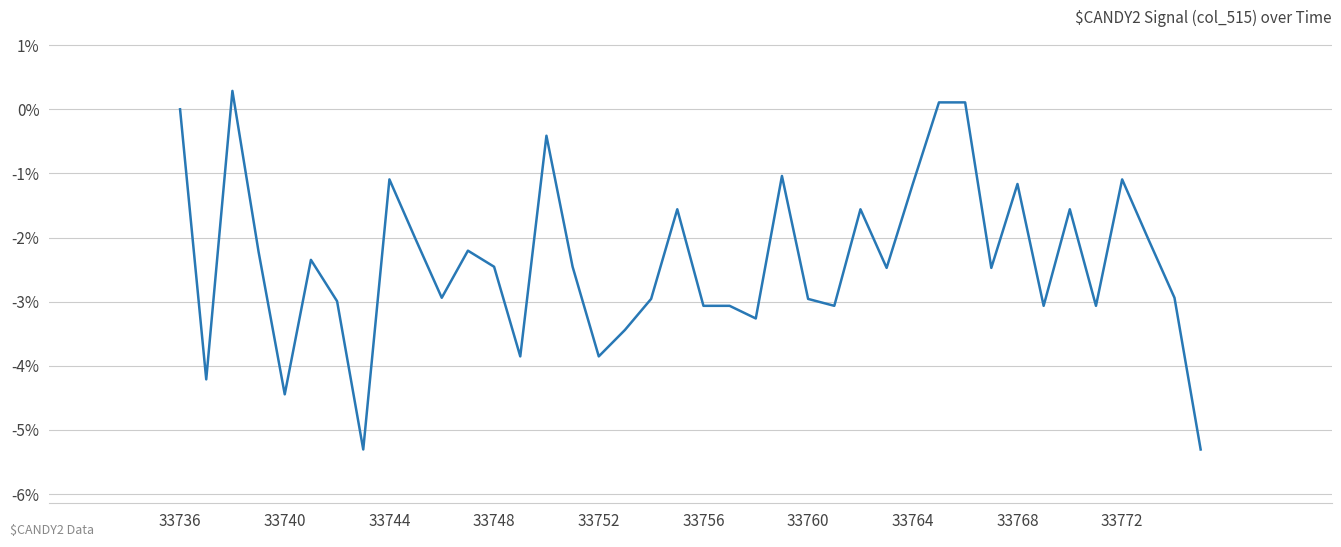

What is the smallest value displayed?

-5.3